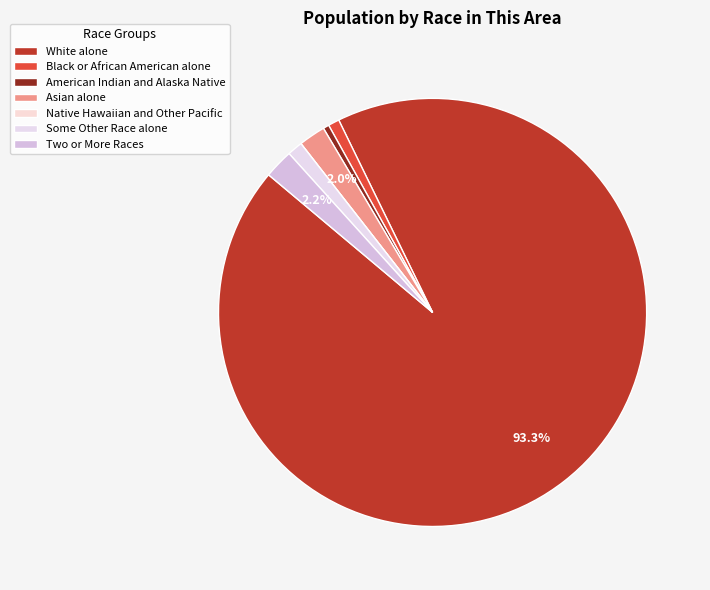

To the nearest percent, what is the combined percentage of White alone and Native Hawaiian and Other Pacific?

93%